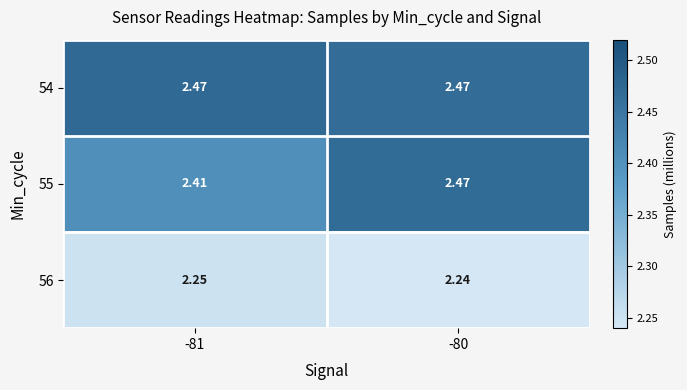

Is the value of 56 at -80 greater than the value of 55 at -80?

No